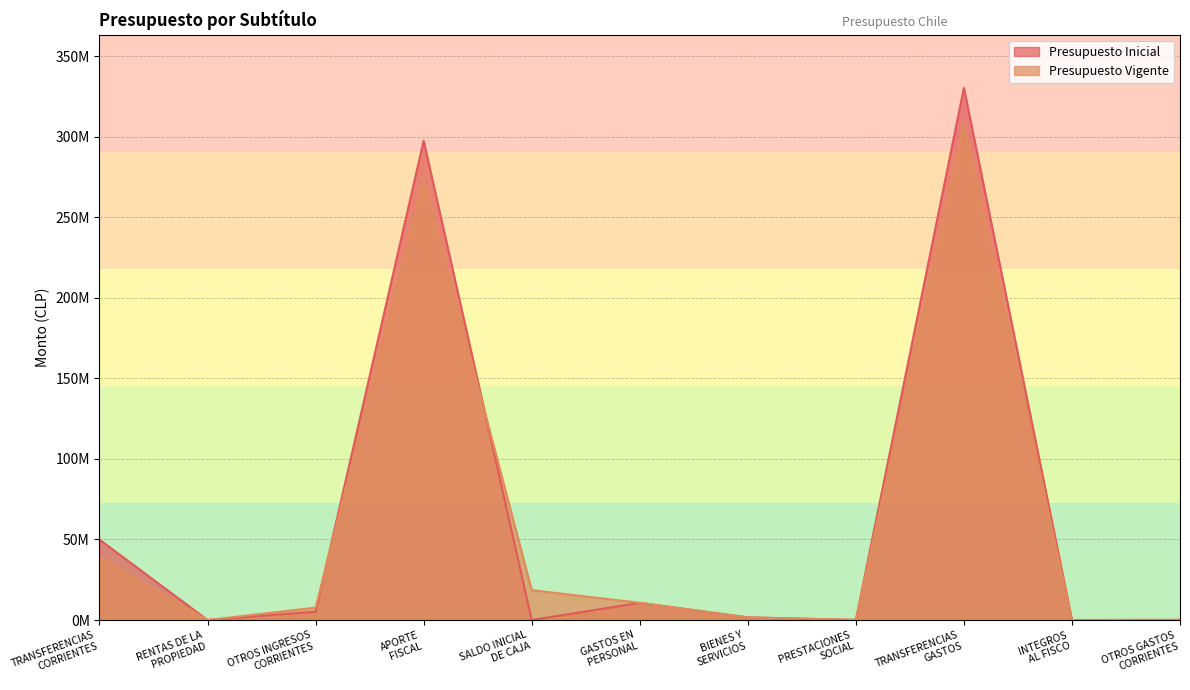

The value of Presupuesto Inicial at SALDO INICIAL
DE CAJA is 0. True or false?

True